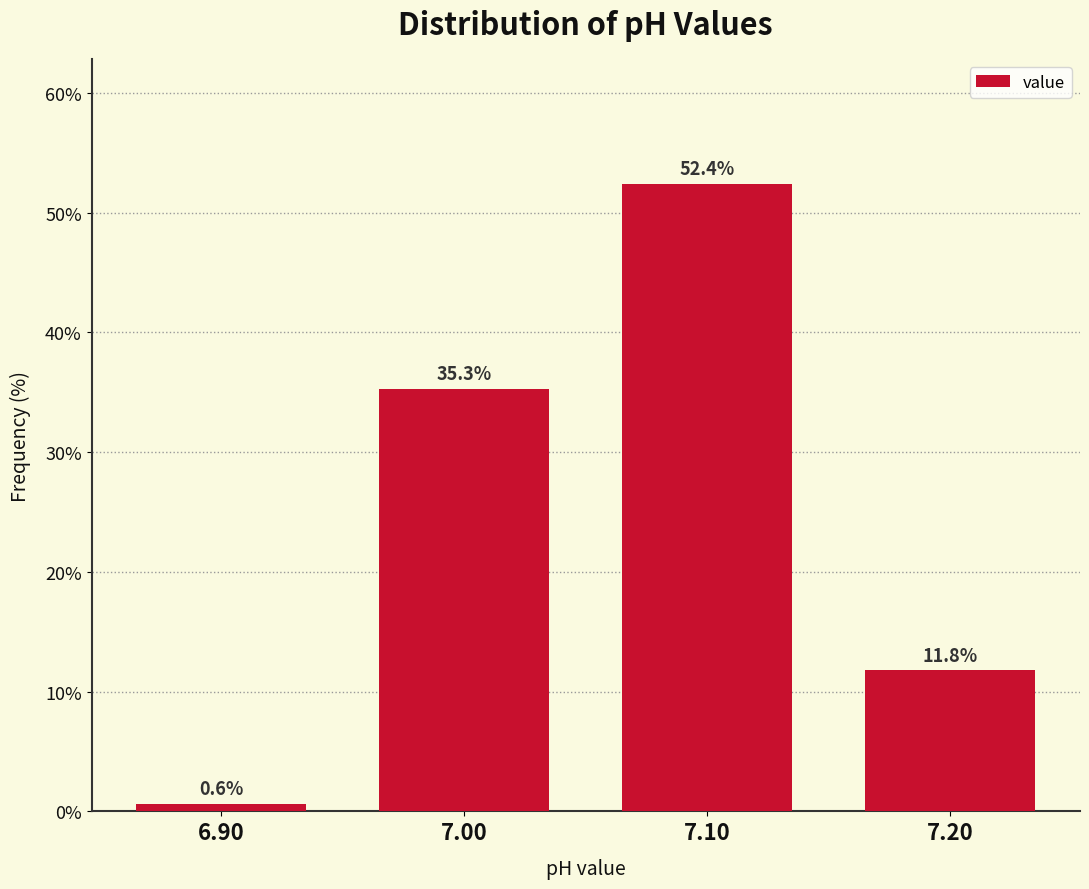

Reading right to left, list all the values displayed in this chart.

11.8	52.4	35.3	0.6